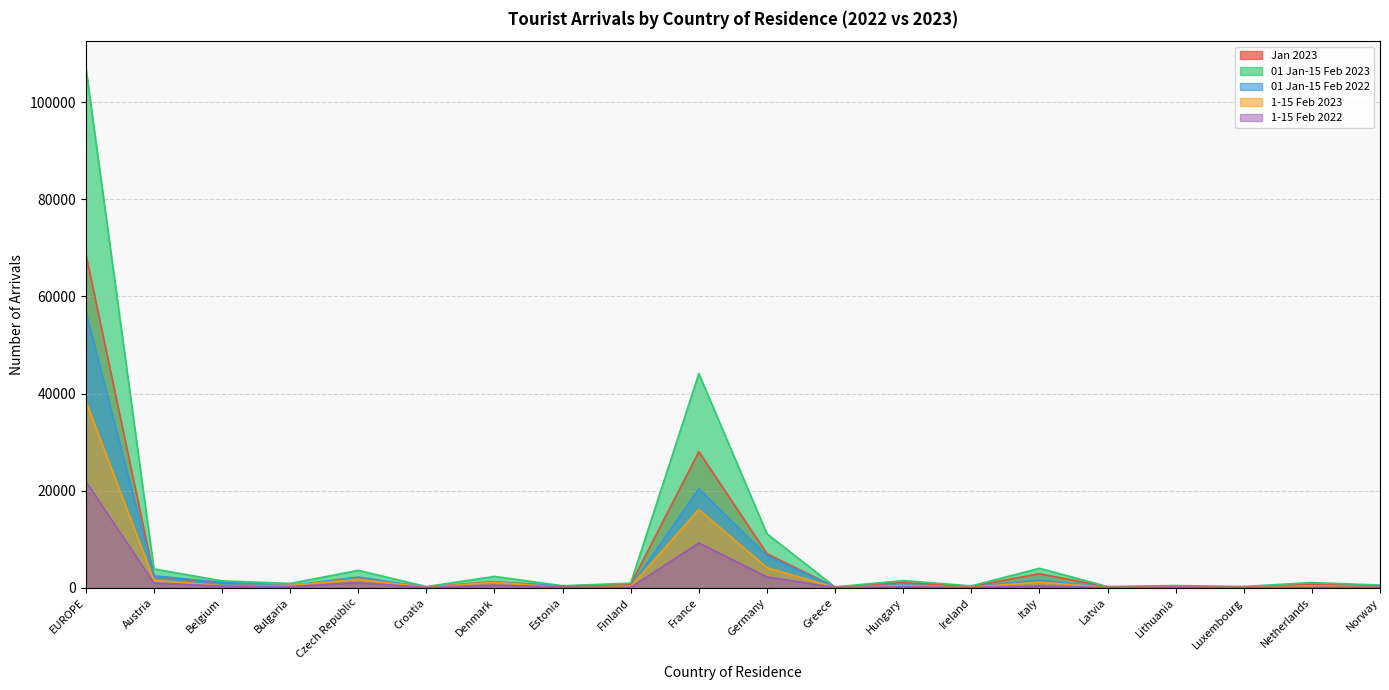

What is the label of the 19th point from the left?

Netherlands